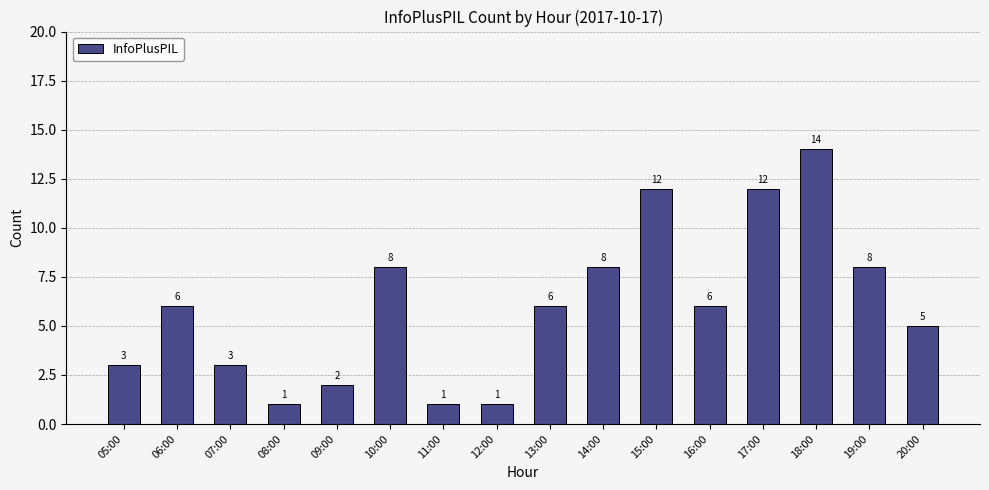

What is the minimum value shown in the chart?

1